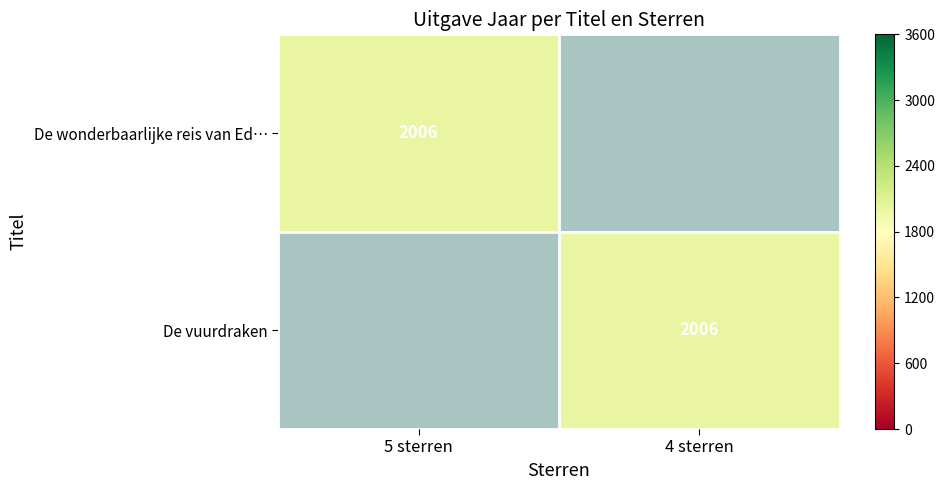

The value of De wonderbaarlijke reis van Ed… at 5 sterren is 2814. True or false?

False